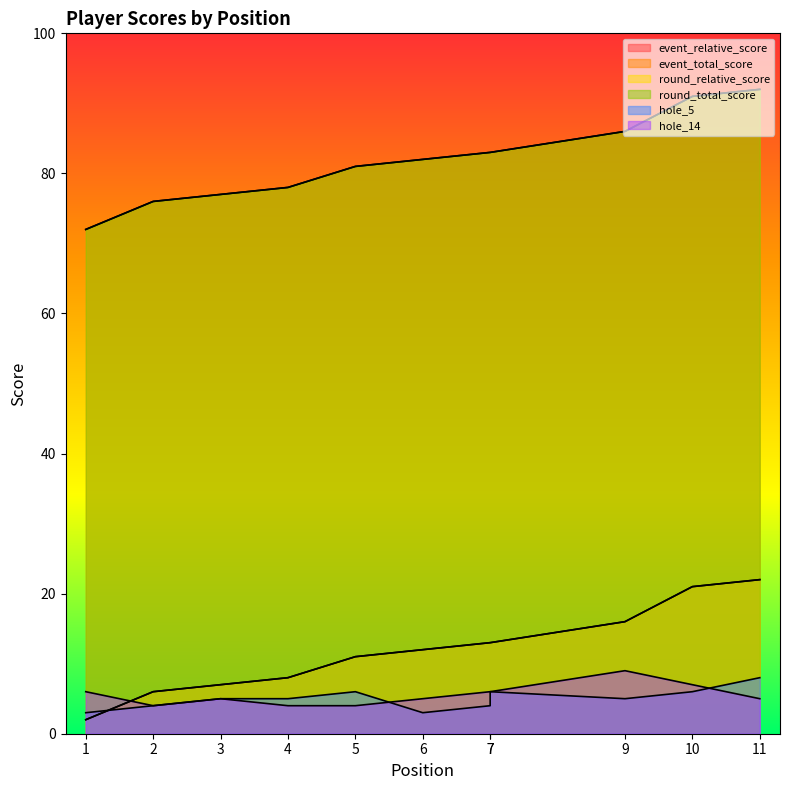

The round_total_score series shows 15 at 11. True or false?

False